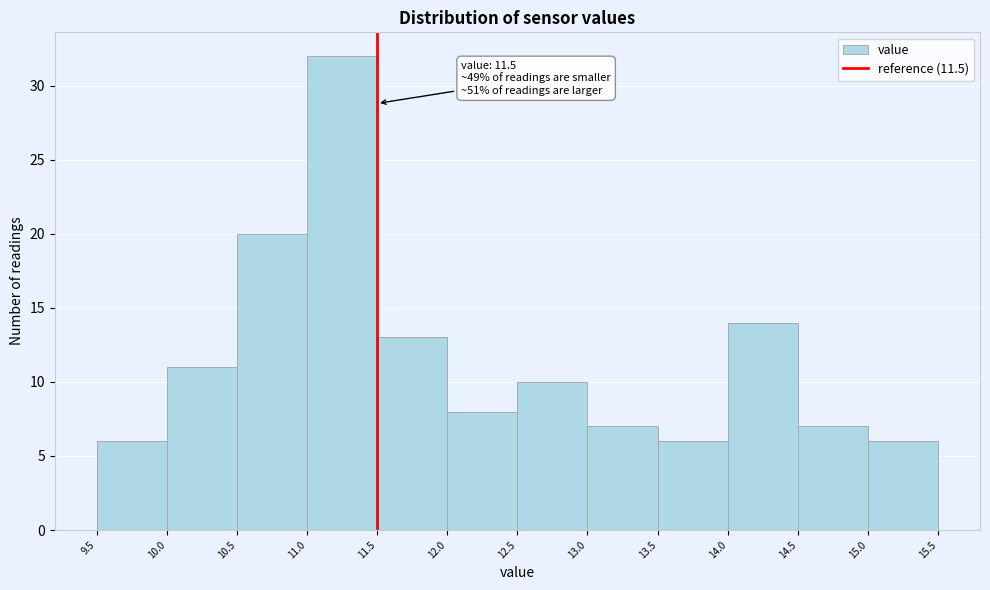

Which range on the x-axis has the tallest bar?

11.0 to 11.5